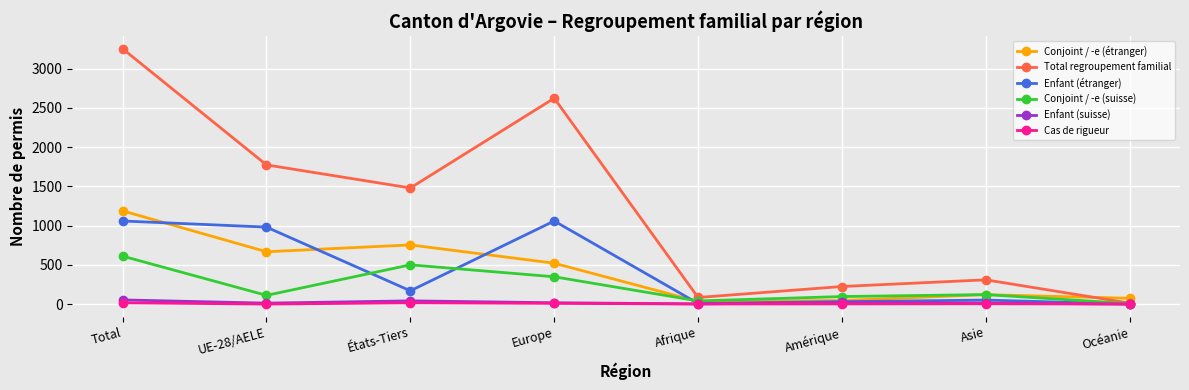

What is the average value of the Total regroupement familial series?

1220